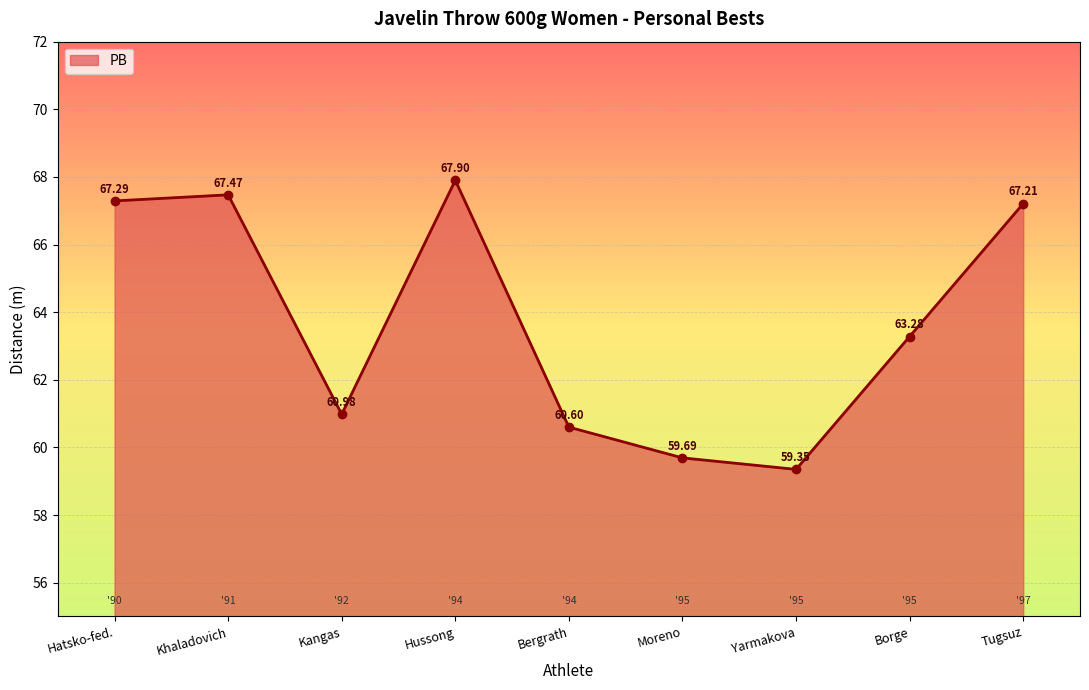

Rank the categories by value from highest to lowest.

Hussong, Khaladovich, Hatsko-fed., Tugsuz, Borge, Kangas, Bergrath, Moreno, Yarmakova